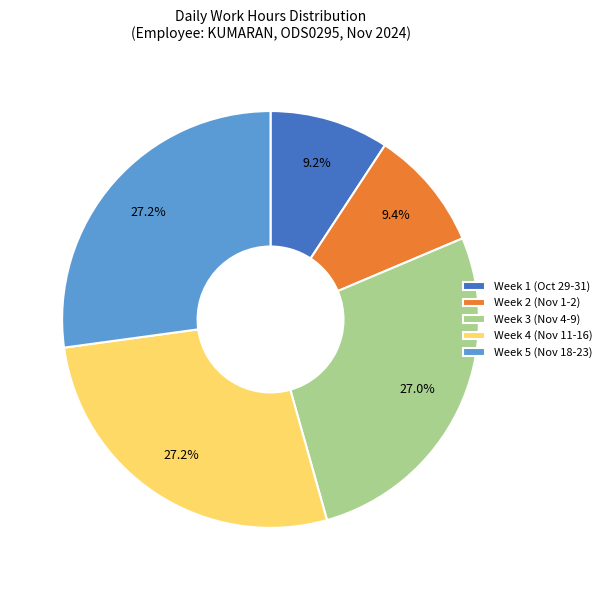

What is the ratio of the value at Week 5 (Nov 18-23) to the value at Week 4 (Nov 11-16)?

1.0